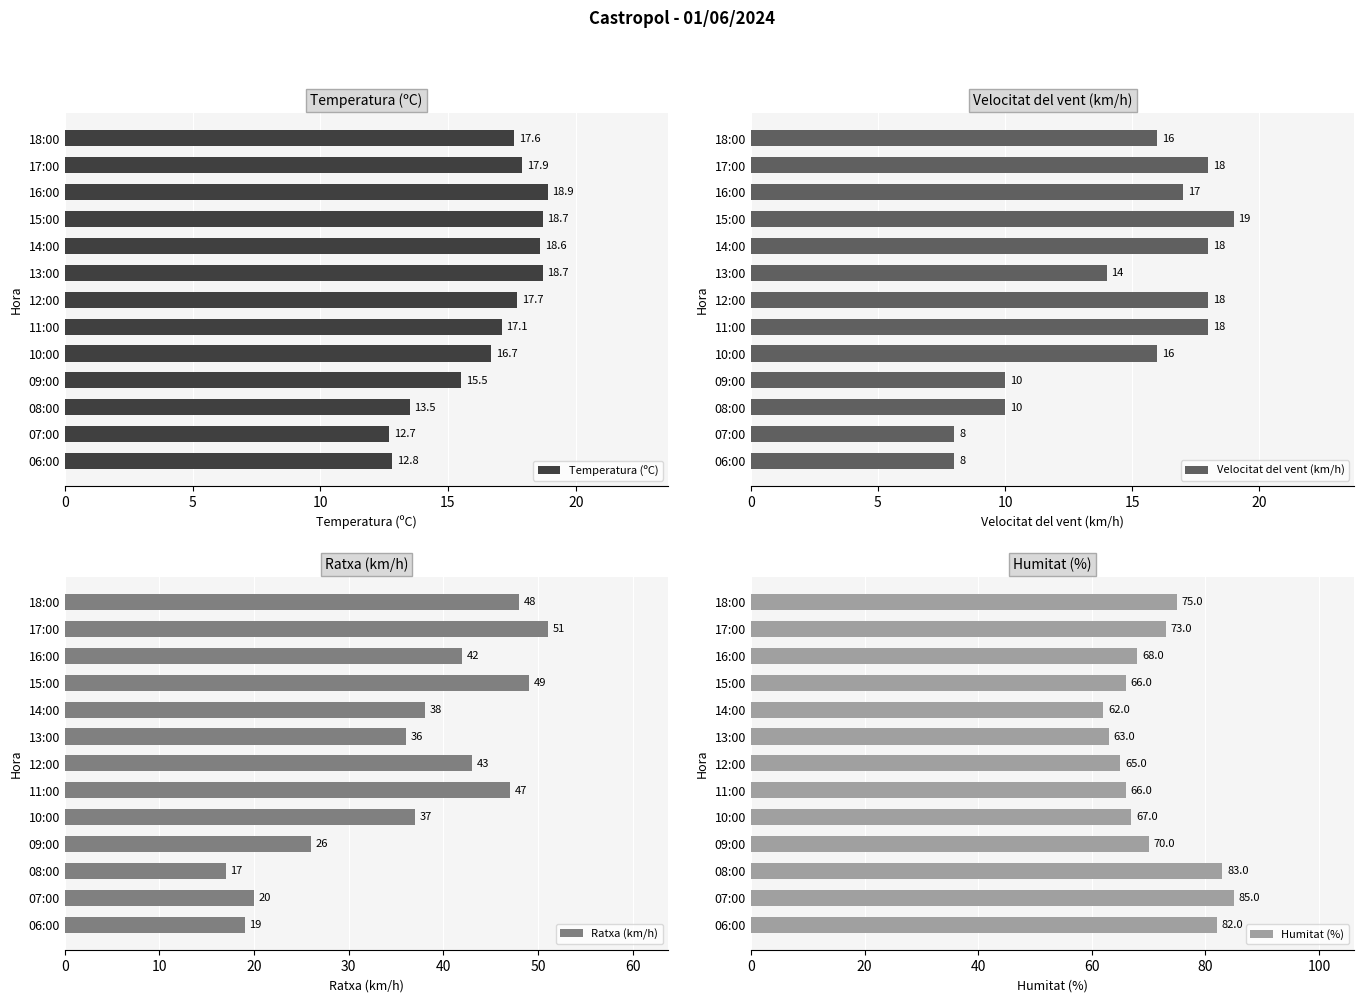

At which label does Humitat (%) reach its peak?

07:00